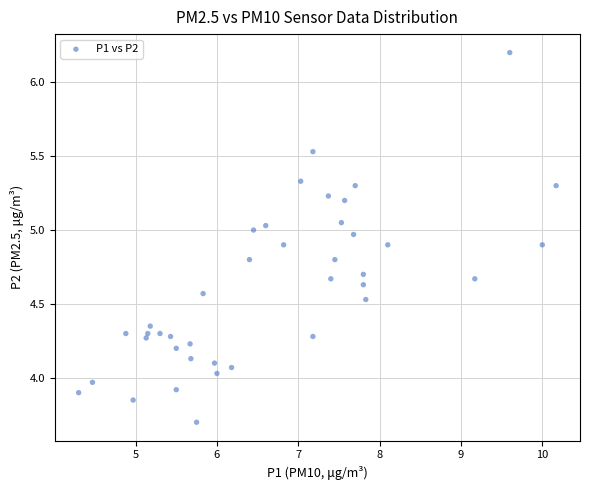

What is the range of X values (max minus min)?

5.9